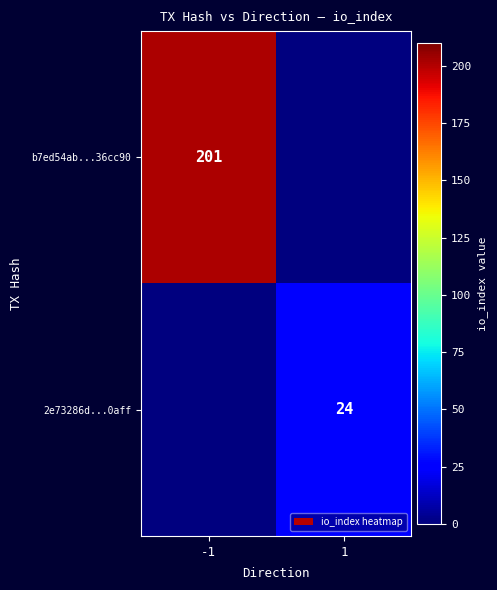

The 2e73286d...0aff series shows 31 at 1. True or false?

False